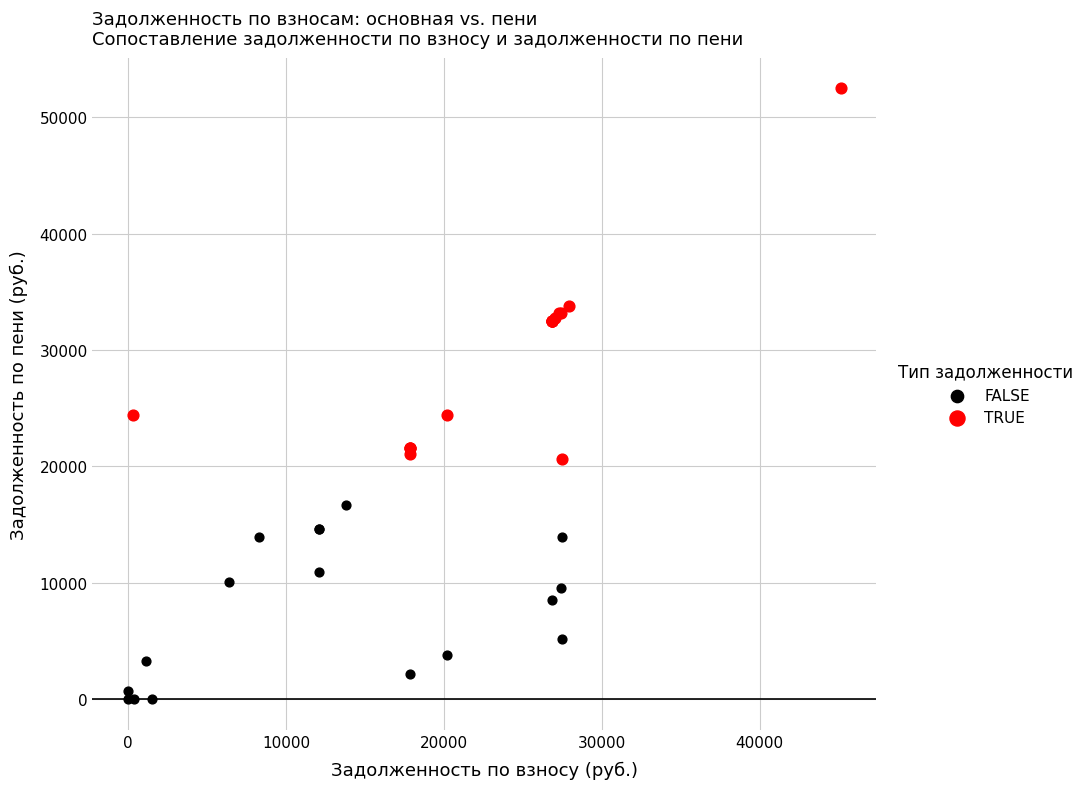

Which series has the widest spread of Y values?

TRUE